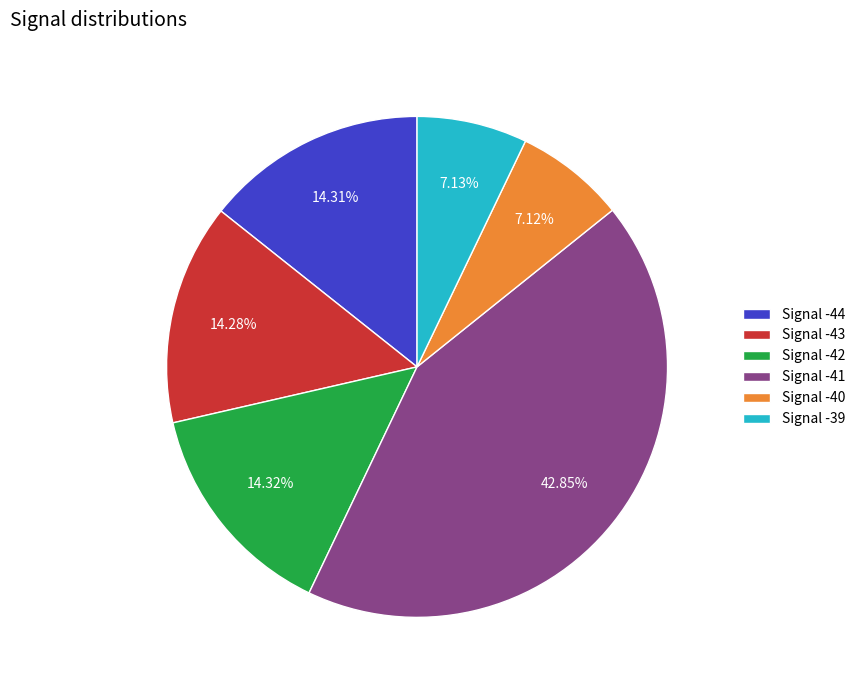

What is the ratio of the value at Signal -42 to the value at Signal -44?

1.0